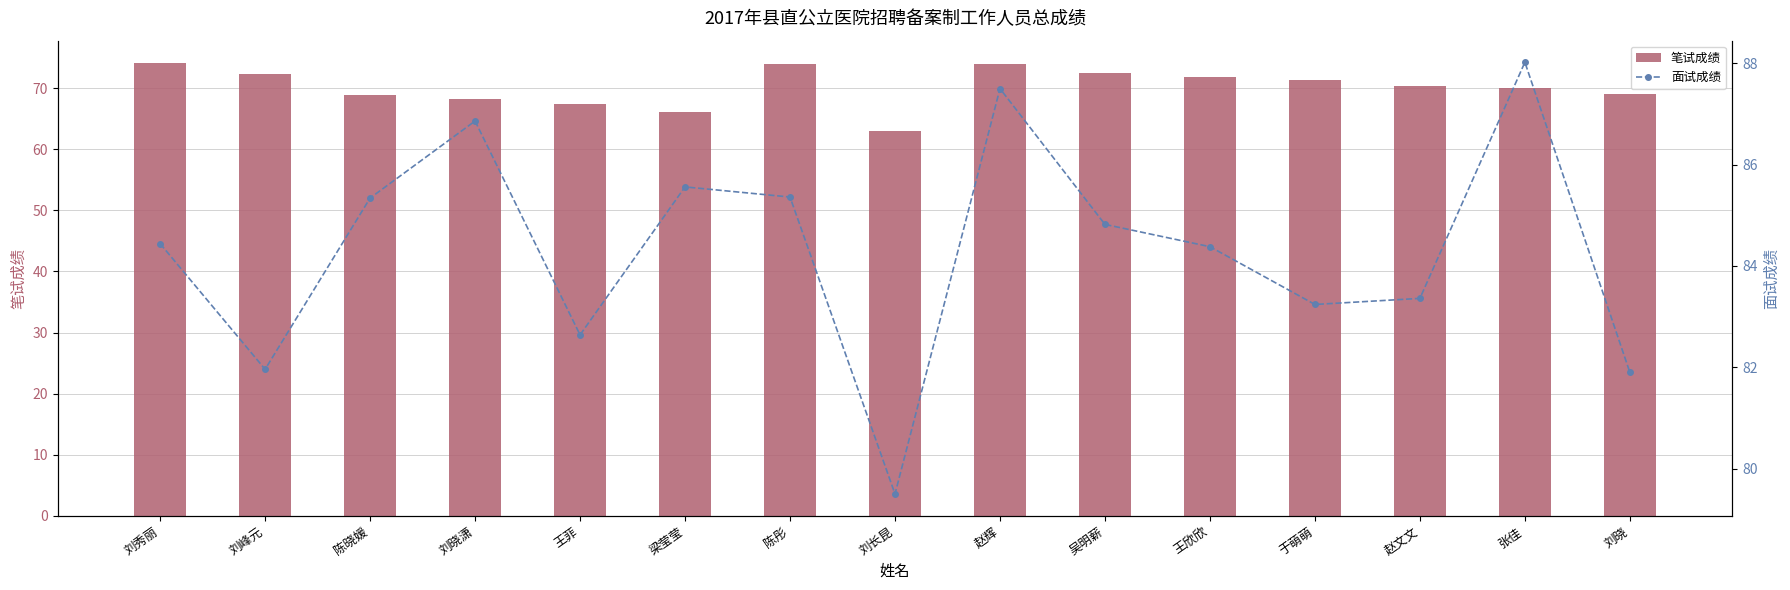

Reading right to left, transcribe all the data shown in this chart.

笔试成绩: 刘晓=69.2	张佳=70.1	赵文文=70.4	于萌萌=71.3	王欣欣=71.8	吴明薪=72.5	赵辉=74.0	刘长昆=63.0	陈彤=74.0	梁莹莹=66.2	王菲=67.4	刘晓潇=68.2	陈晓媛=68.9	刘峰元=72.4	刘秀丽=74.1
面试成绩: 刘晓=81.9	张佳=88.0	赵文文=83.4	于萌萌=83.2	王欣欣=84.4	吴明薪=84.8	赵辉=87.5	刘长昆=79.5	陈彤=85.4	梁莹莹=85.6	王菲=82.6	刘晓潇=86.9	陈晓媛=85.3	刘峰元=82.0	刘秀丽=84.4